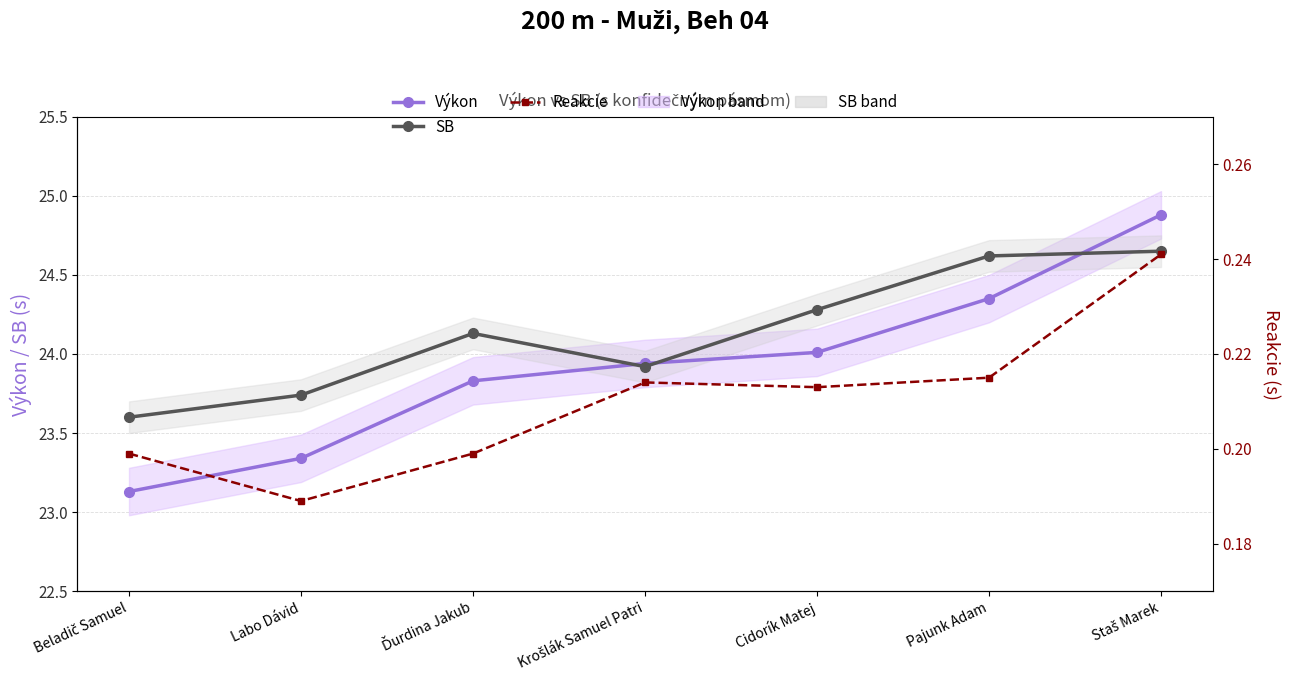

Reading right to left, what are all the values shown in this chart?

Výkon: 24.9	24.4	24.0	23.9	23.8	23.3	23.1
SB: 24.6	24.6	24.3	23.9	24.1	23.7	23.6
Reakcie: 0.2	0.2	0.2	0.2	0.2	0.2	0.2